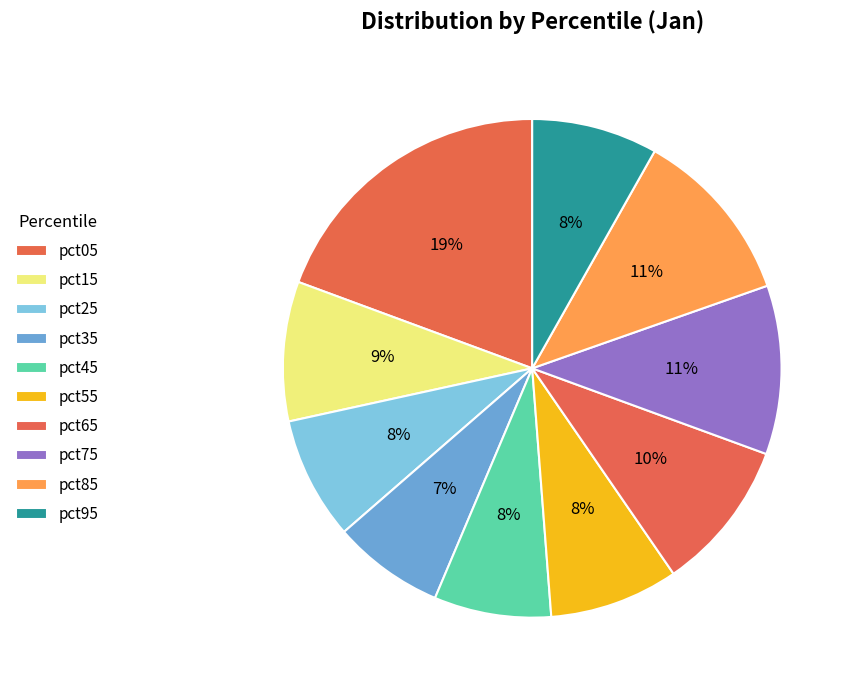

Which has a higher value, pct55 or pct85?

pct85